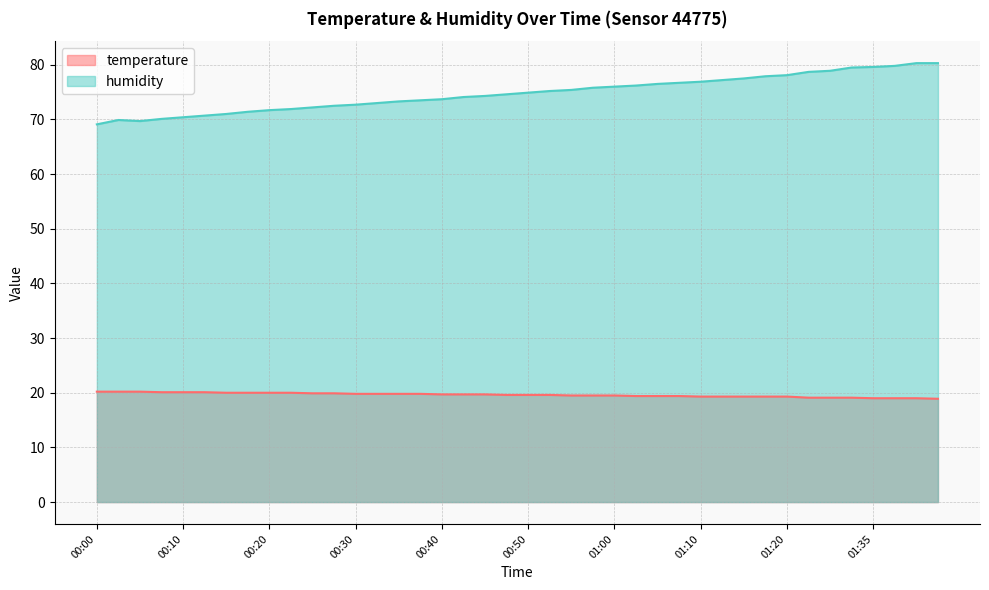

True or false: temperature and humidity intersect in this chart.

False